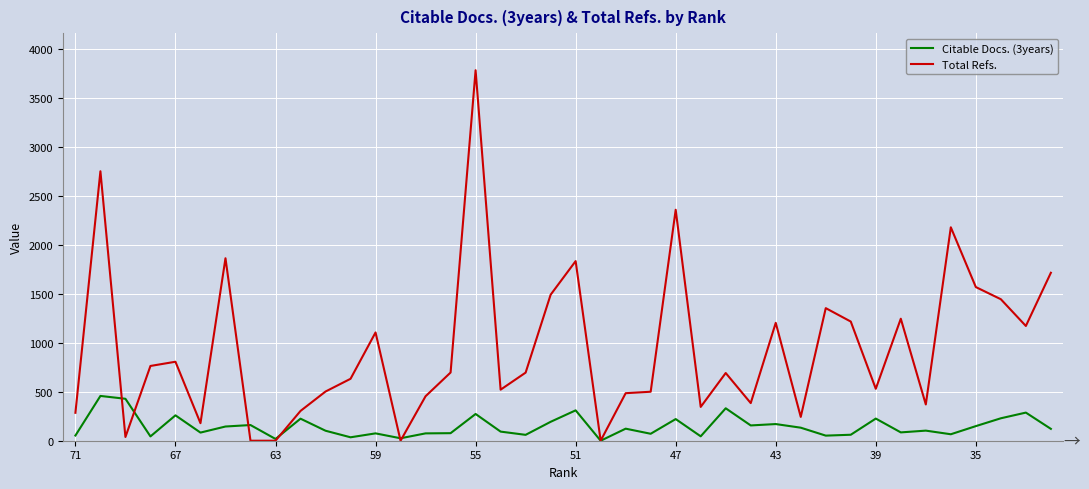

How many lines are shown in the chart?

2